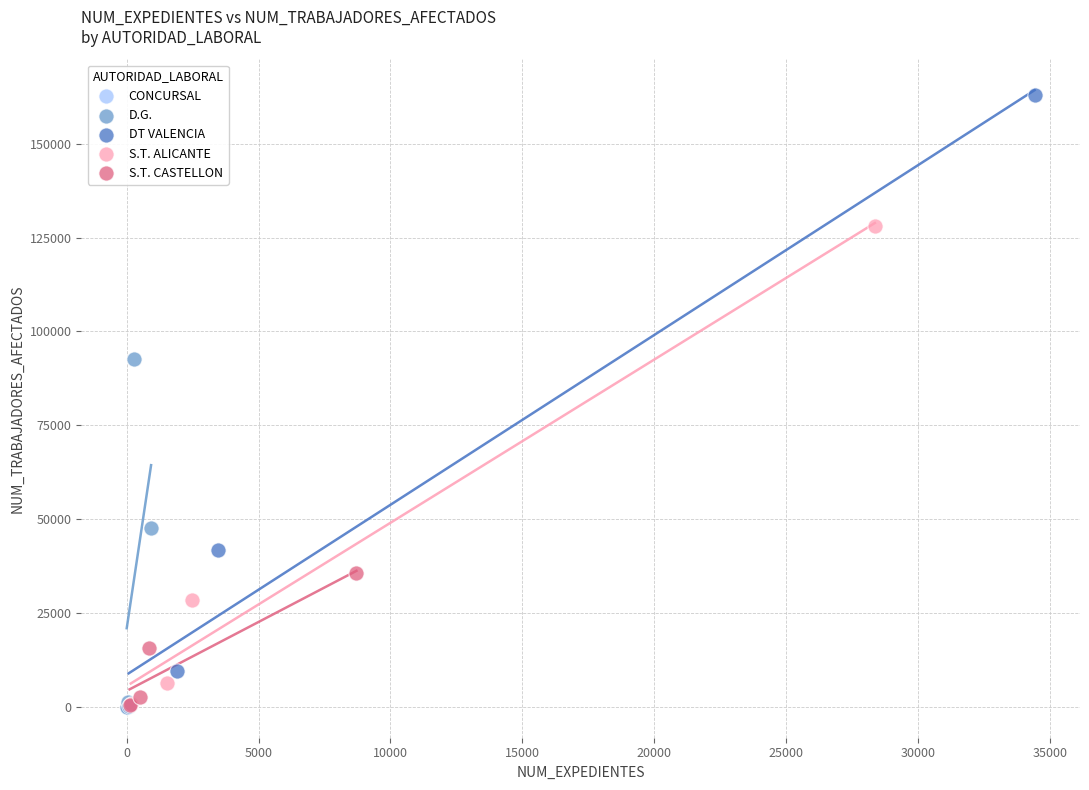

Which series contains the highest Y value?

DT VALENCIA